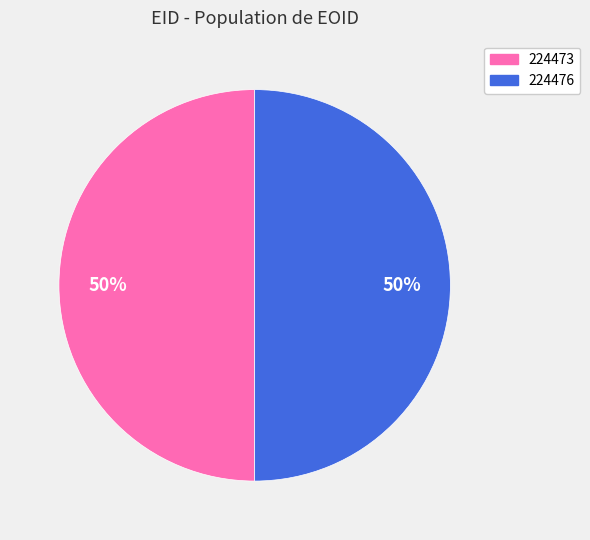

To the nearest percent, what portion does 224473 represent?

50%